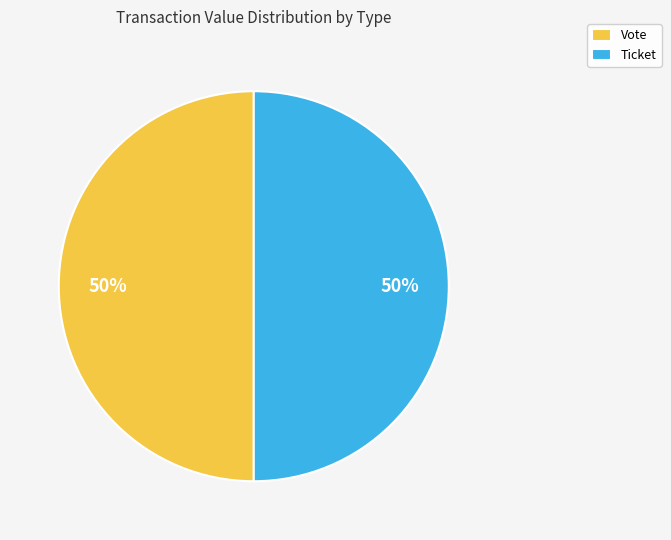

What percentage is the Vote slice, to the nearest percent?

50%